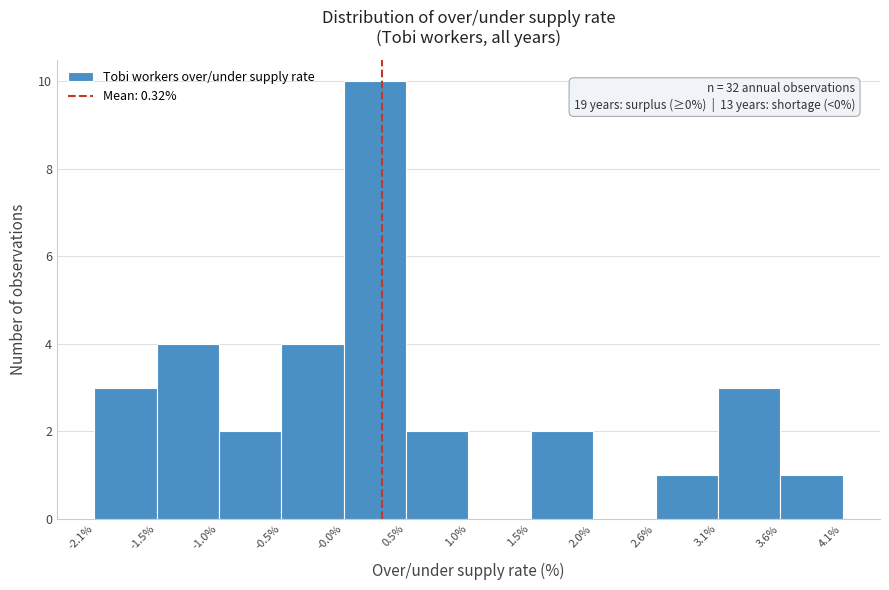

Over which range of the x-axis is the bar tallest?

-0.0% to 0.5%